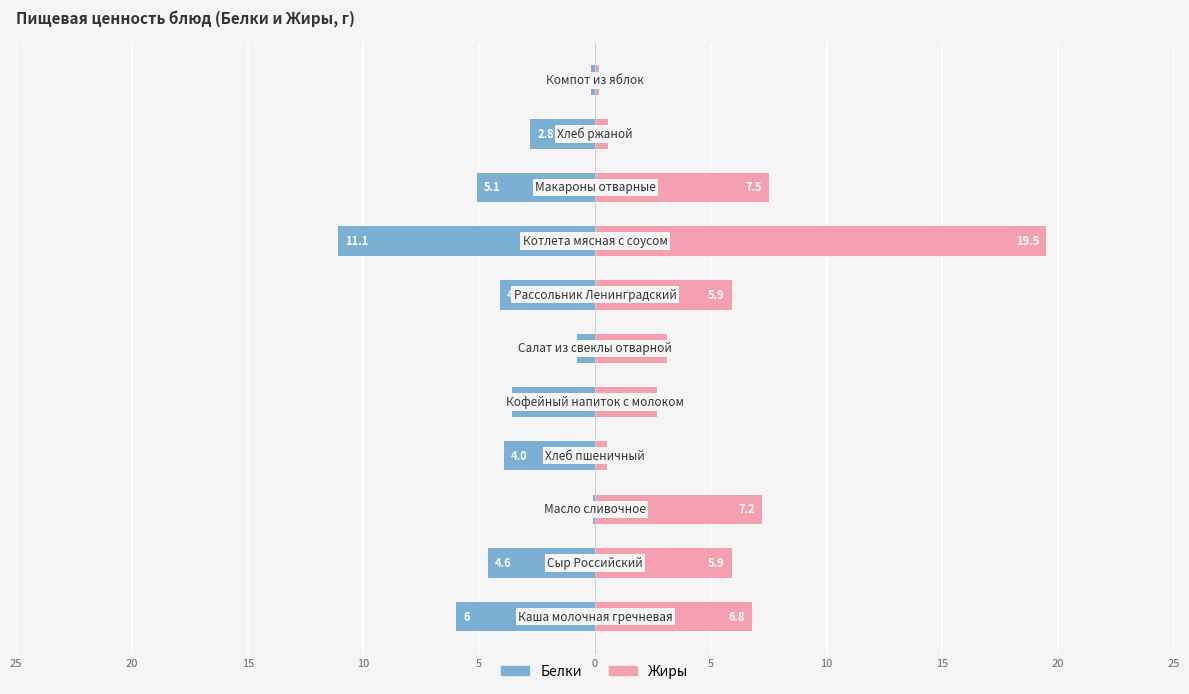

How many data points does each series have?

11